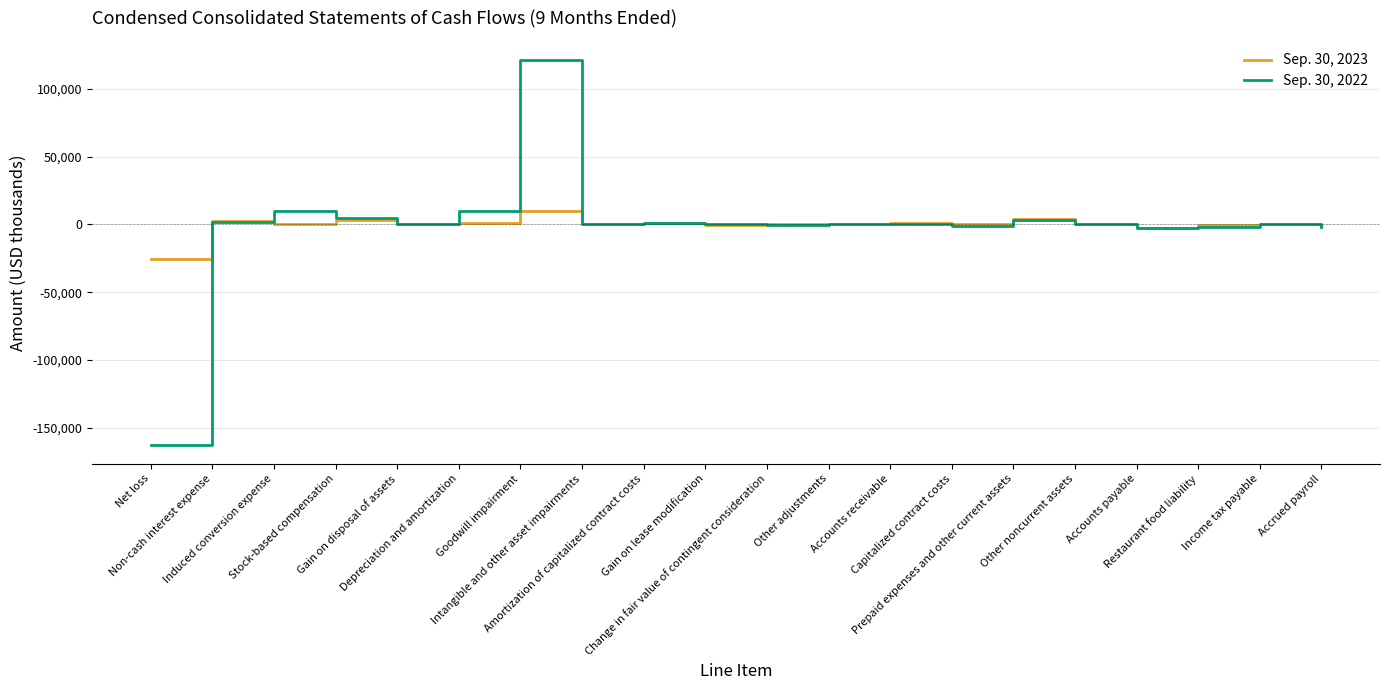

Which series has the largest range (max minus min)?

Sep. 30, 2022